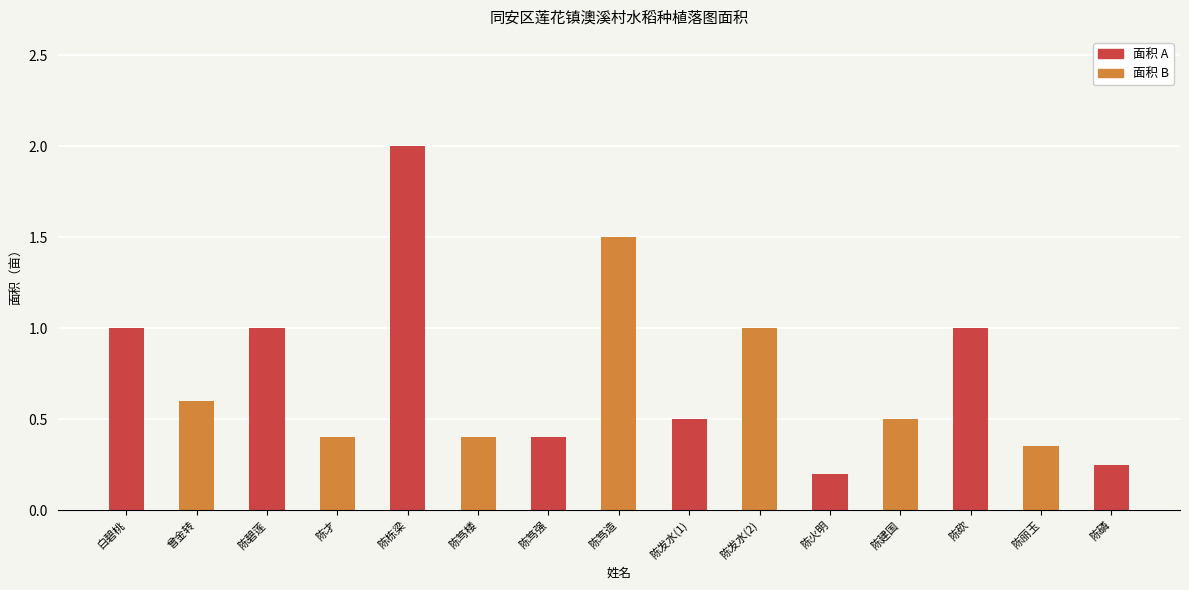

What is the change in value from 陈栋梁 to 陈笃强?

-1.6